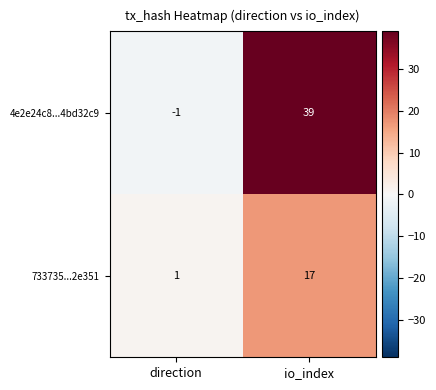

At how many categories does at least one series exceed 28?

1